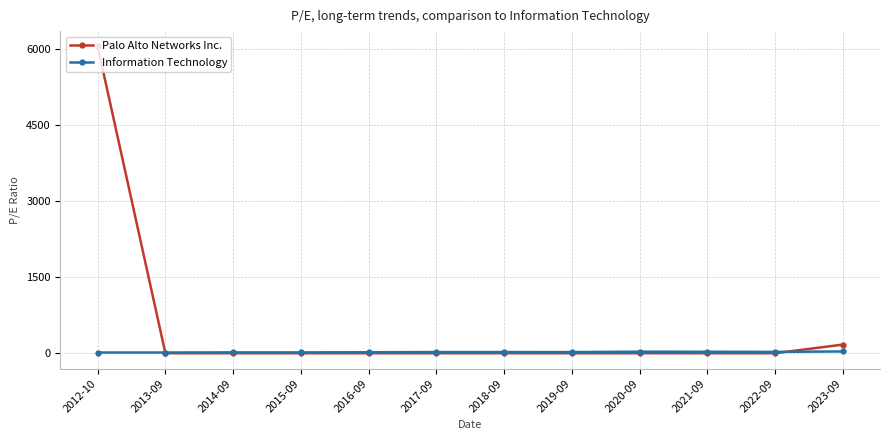

What is the highest value of the Palo Alto Networks Inc. series?

6057.9